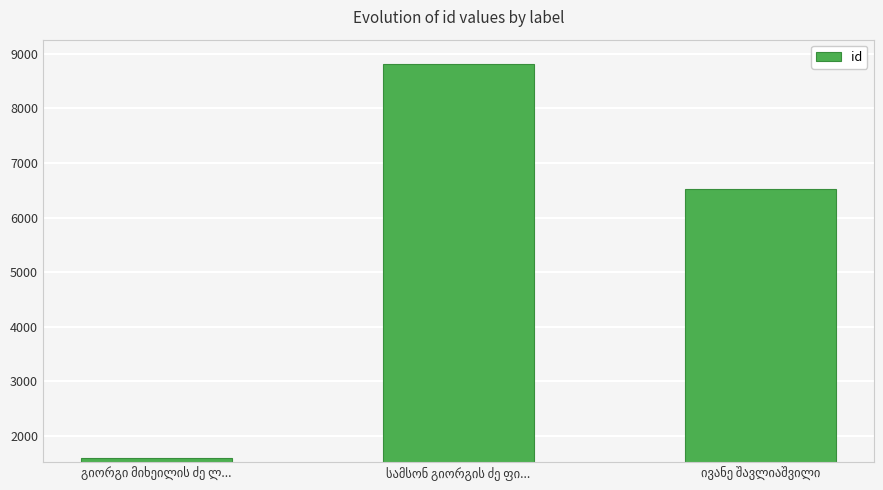

How many bars are there in total?

3